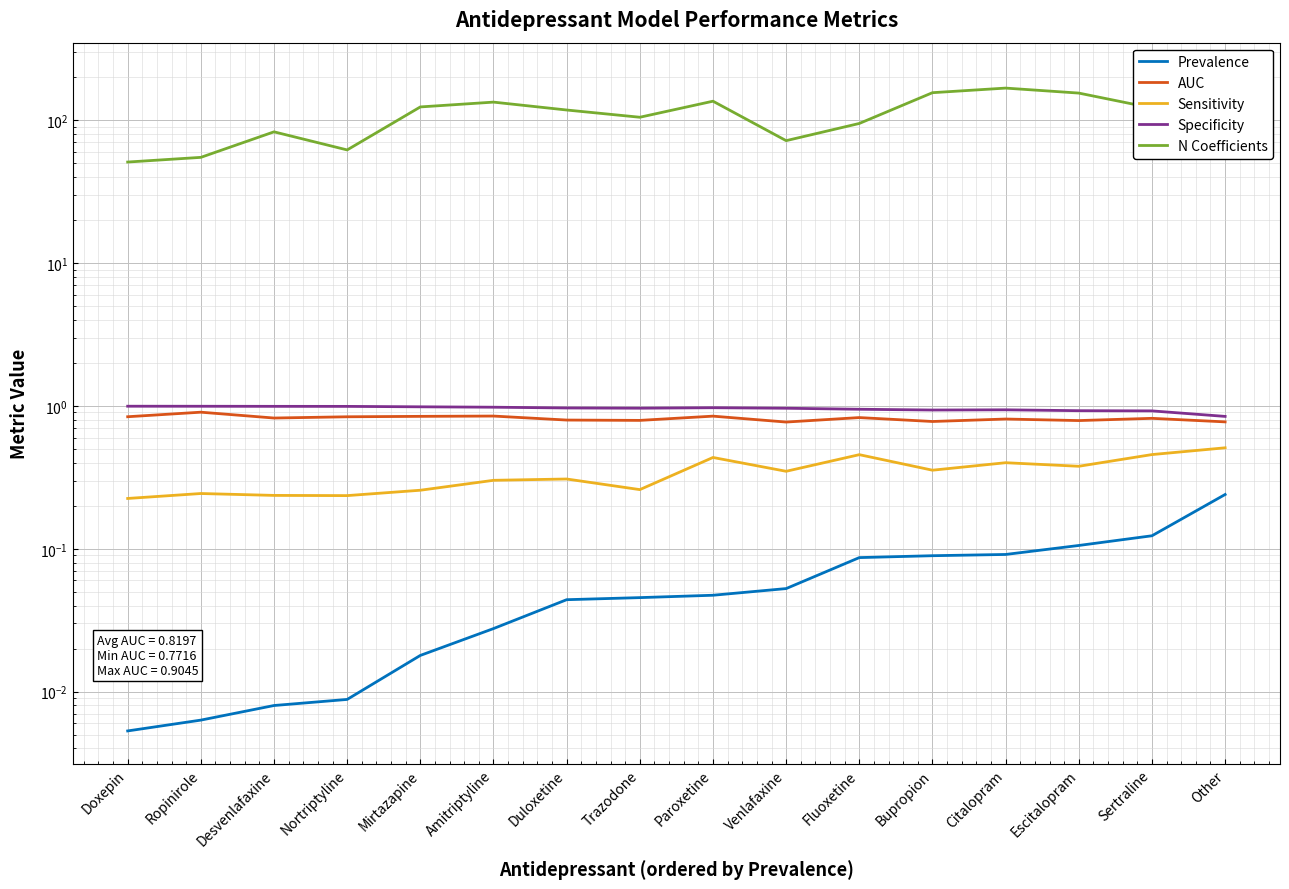

At which label is Sensitivity closest to 0?

Doxepin